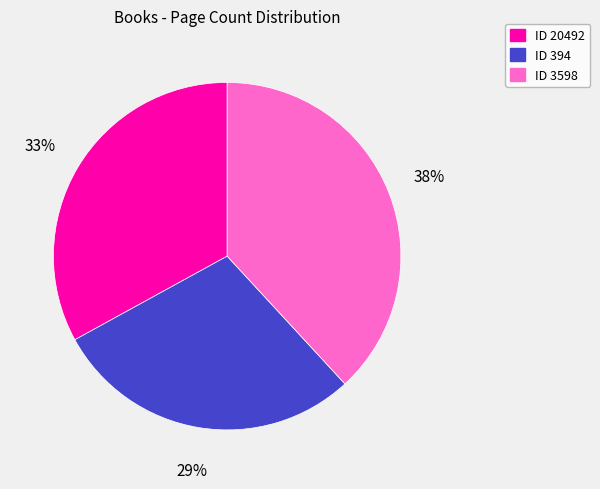

To the nearest percent, what is the average slice percentage?

33%